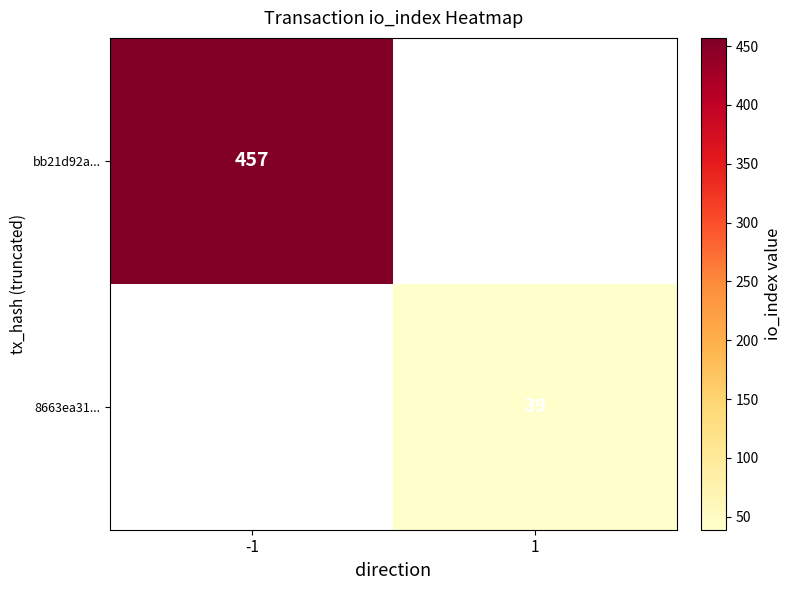

The bb21d92a... series shows 255 at -1. True or false?

False